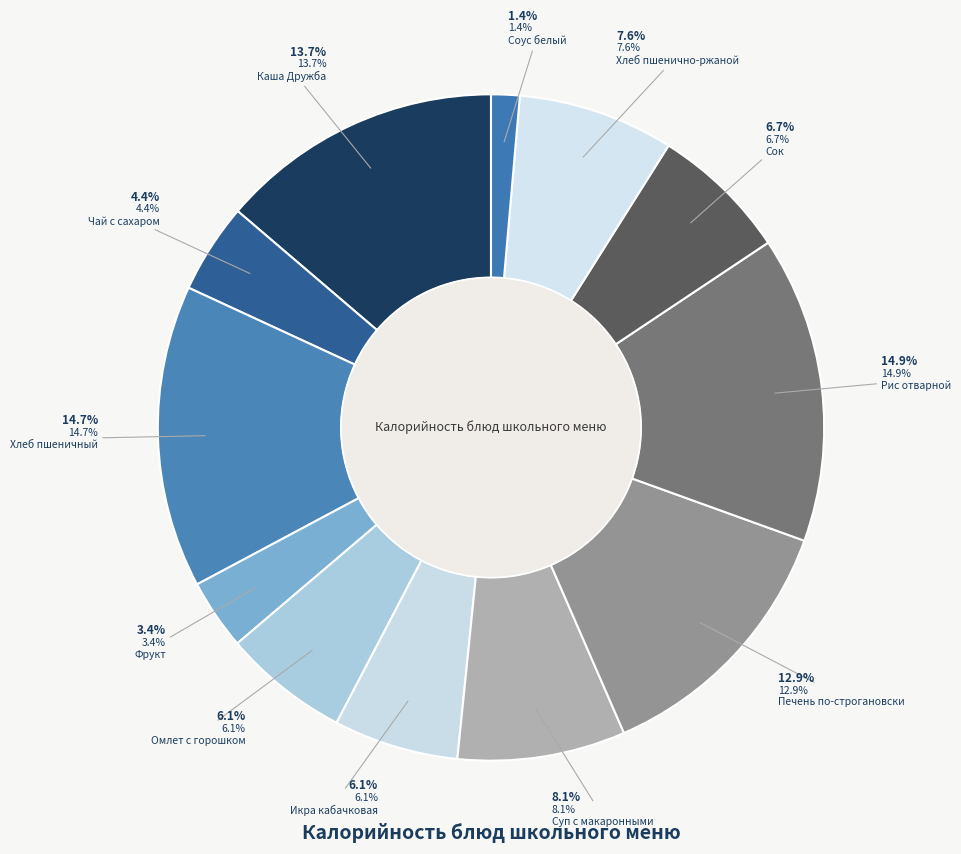

To the nearest percent, what is the difference between the Печень по-строгановски and Каша Дружба slice percentages?

1%